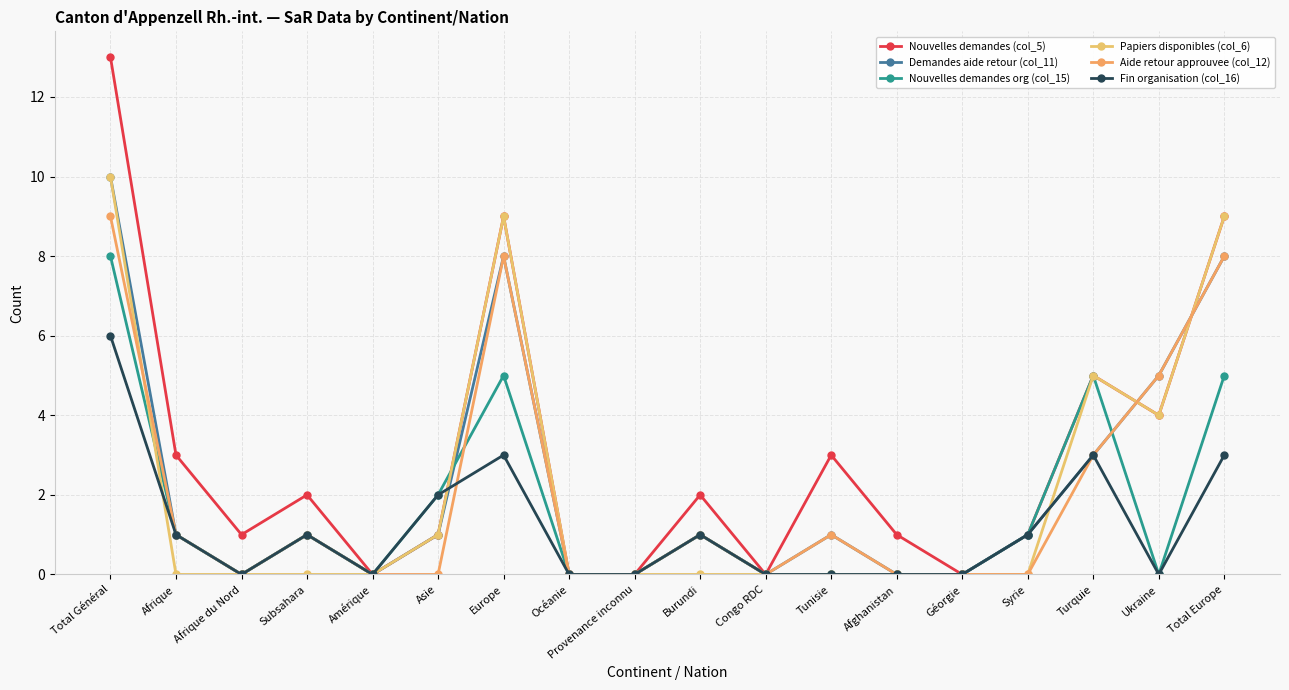

What is the difference between the second highest and minimum values in the Nouvelles demandes org (col_15) series?

5